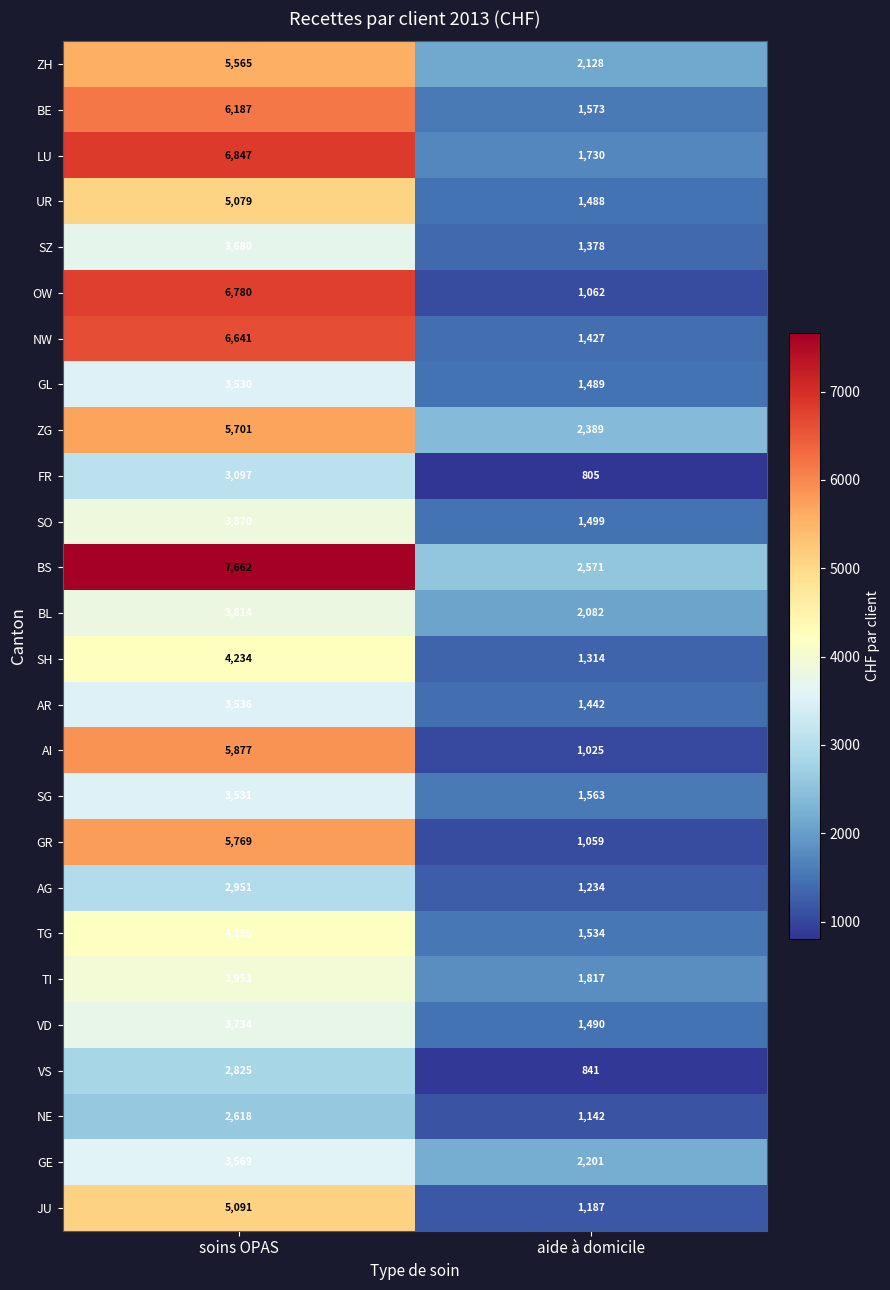

Count the number of data series in this chart.

26